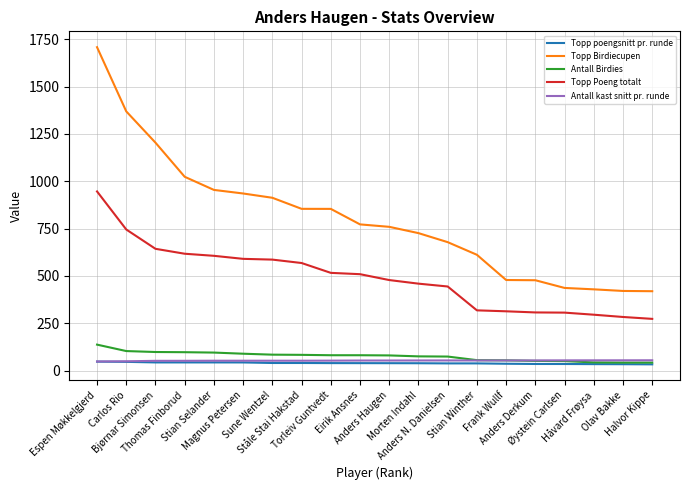

What is the total value across all series at Anders N. Danielsen?

1287.4